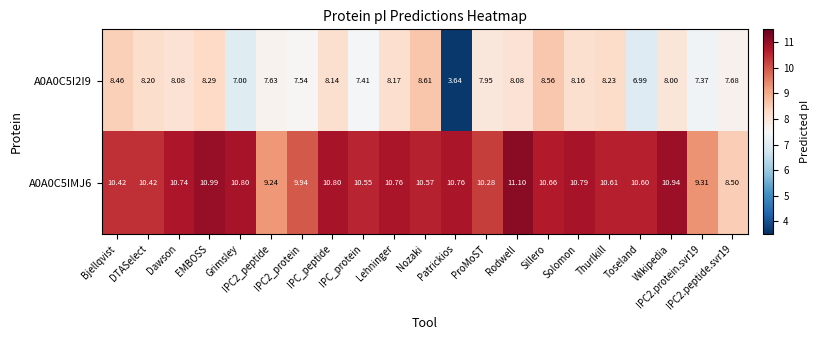

How many data points in A0A0C5IMJ6 are above 10?

17